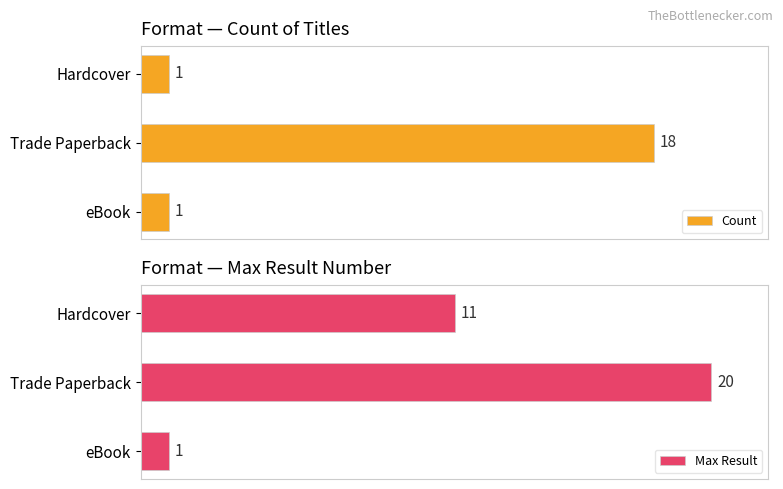

At which label is Max Result closest to 10?

Hardcover